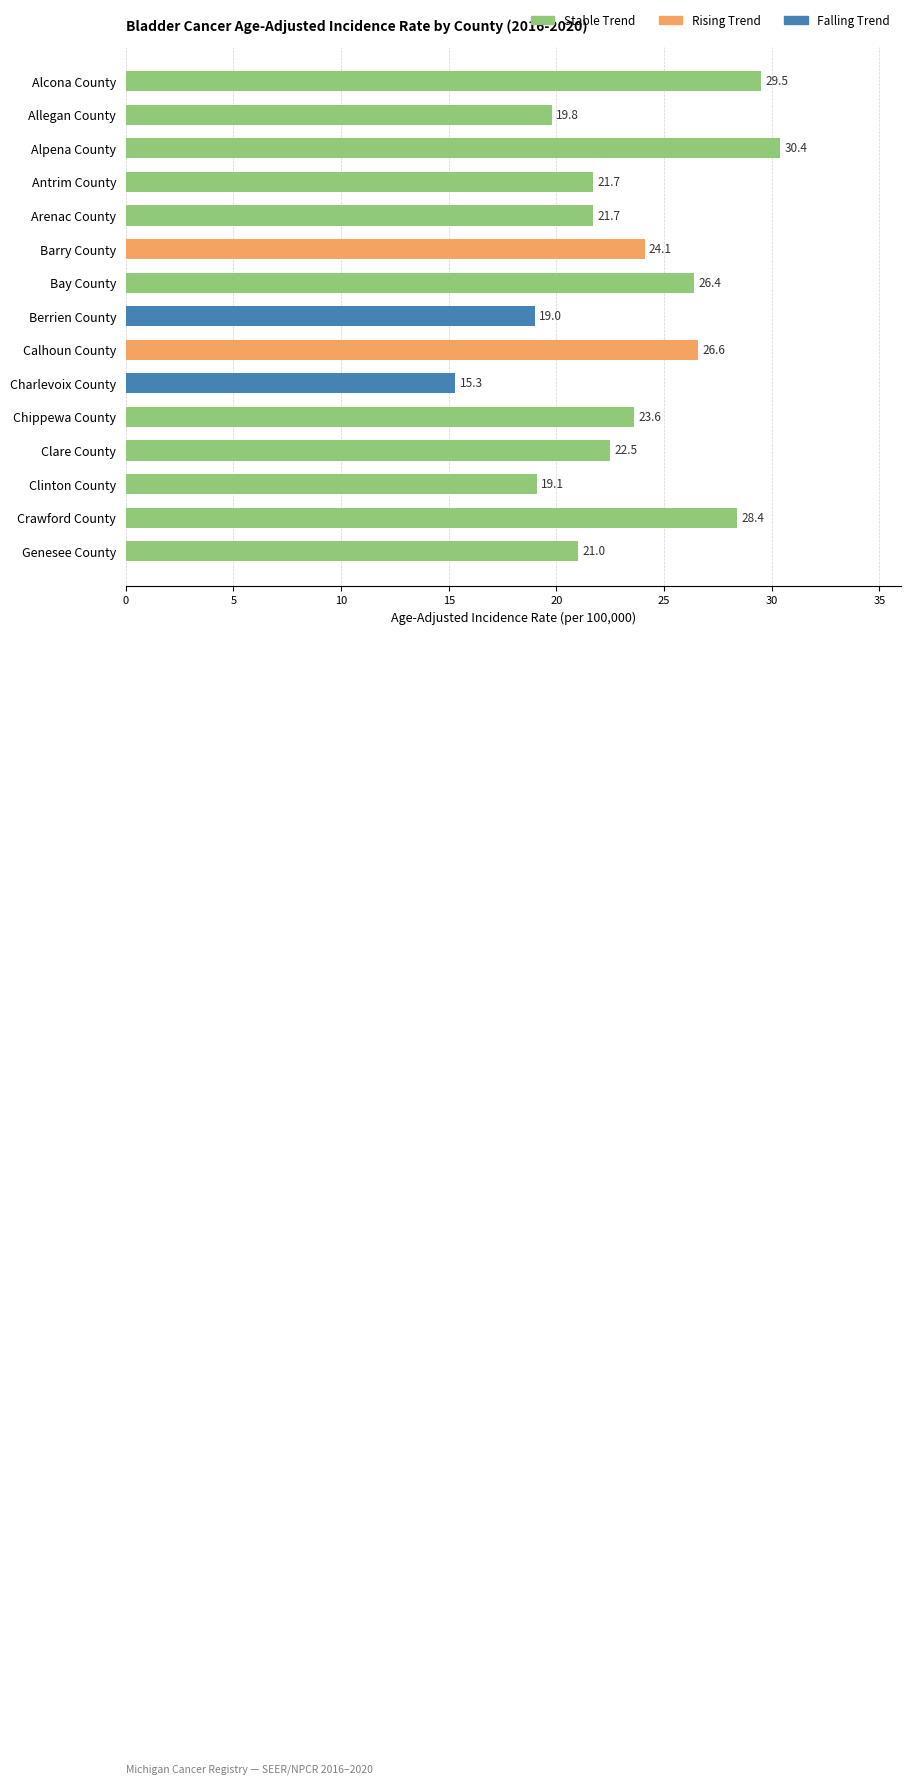

True or false: the data shows 19.0 at 7.

True